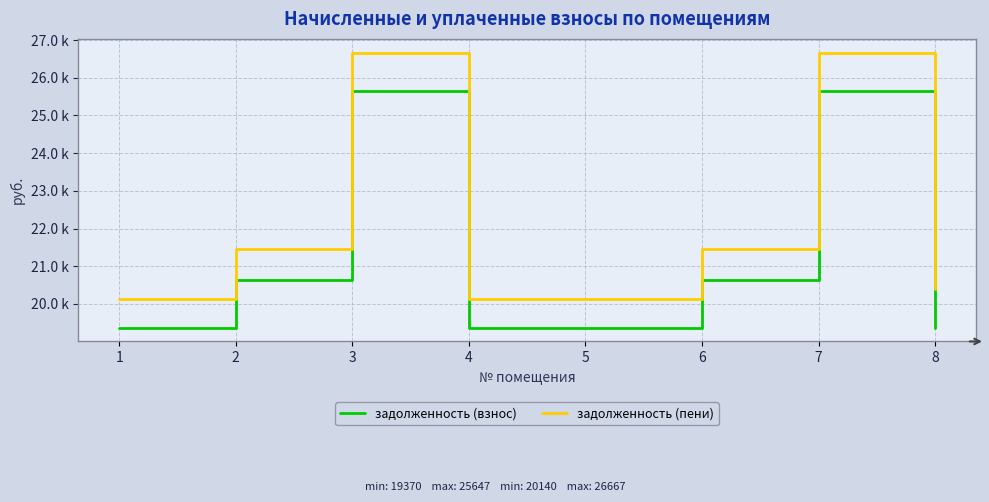

True or false: задолженность (взнос) and задолженность (пени) intersect in this chart.

False